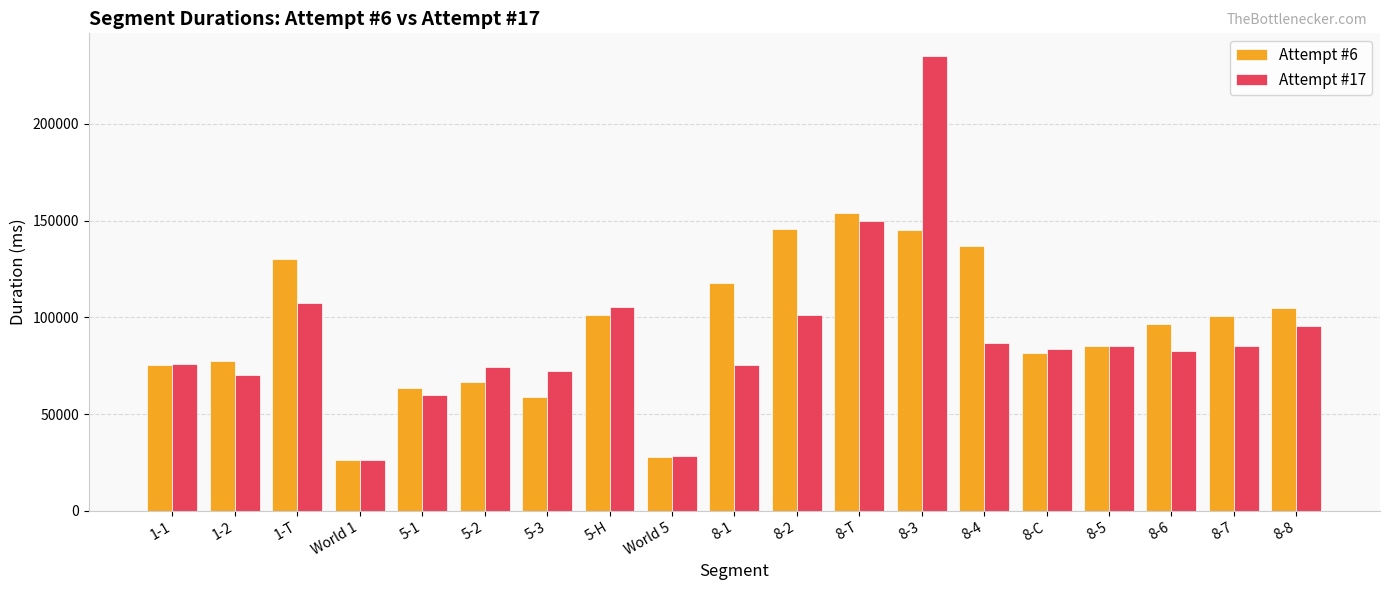

The Attempt #17 series shows 95506 at 8-8. True or false?

True